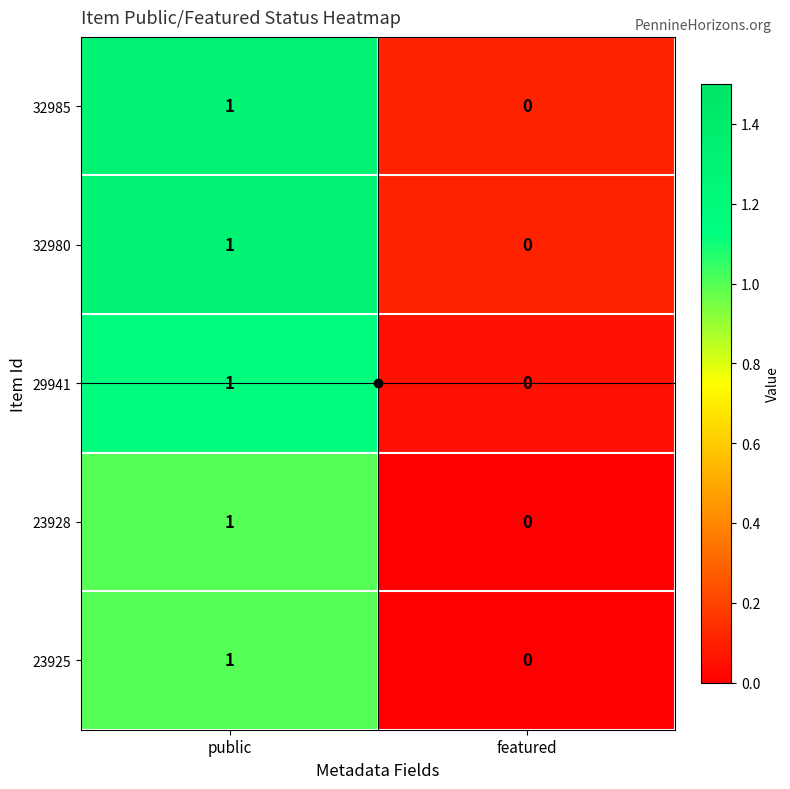

Which label corresponds to the smallest value in the chart?

featured